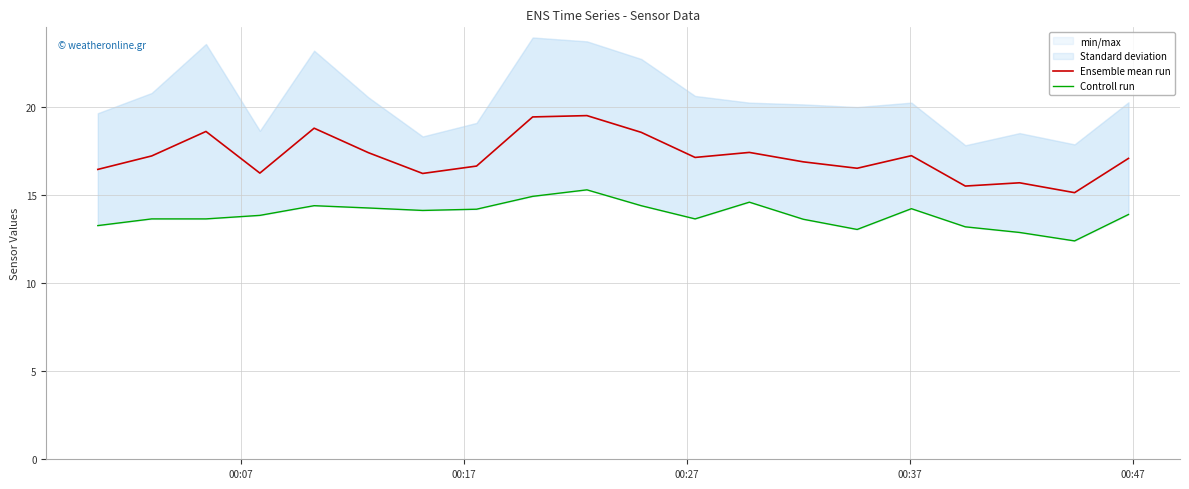

Reading left to right, transcribe all the data shown in this chart.

Ensemble mean run: 16.5	17.2	18.6	16.2	18.8	17.4	16.2	16.6	19.4	19.5	18.6	17.1	17.4	16.9	16.5	17.2	15.5	15.7	15.1	17.1
Controll run: 13.3	13.7	13.7	13.8	14.4	14.3	14.1	14.2	14.9	15.3	14.4	13.7	14.6	13.6	13.1	14.2	13.2	12.9	12.4	13.9